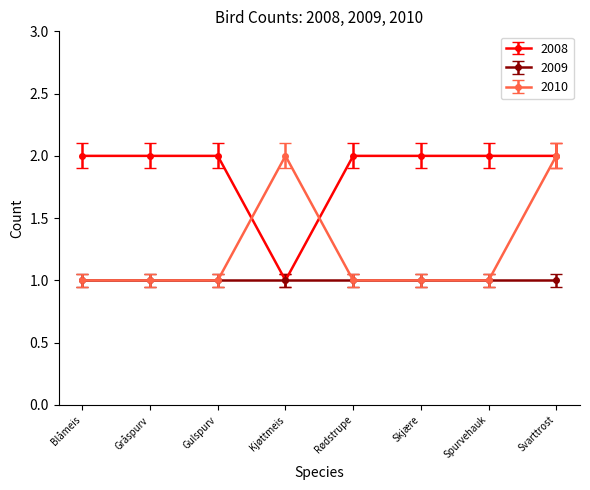

Reading left to right, list all the values displayed in this chart.

2008: 2	2	2	1	2	2	2	2
2009: 1	1	1	1	1	1	1	1
2010: 1	1	1	2	1	1	1	2